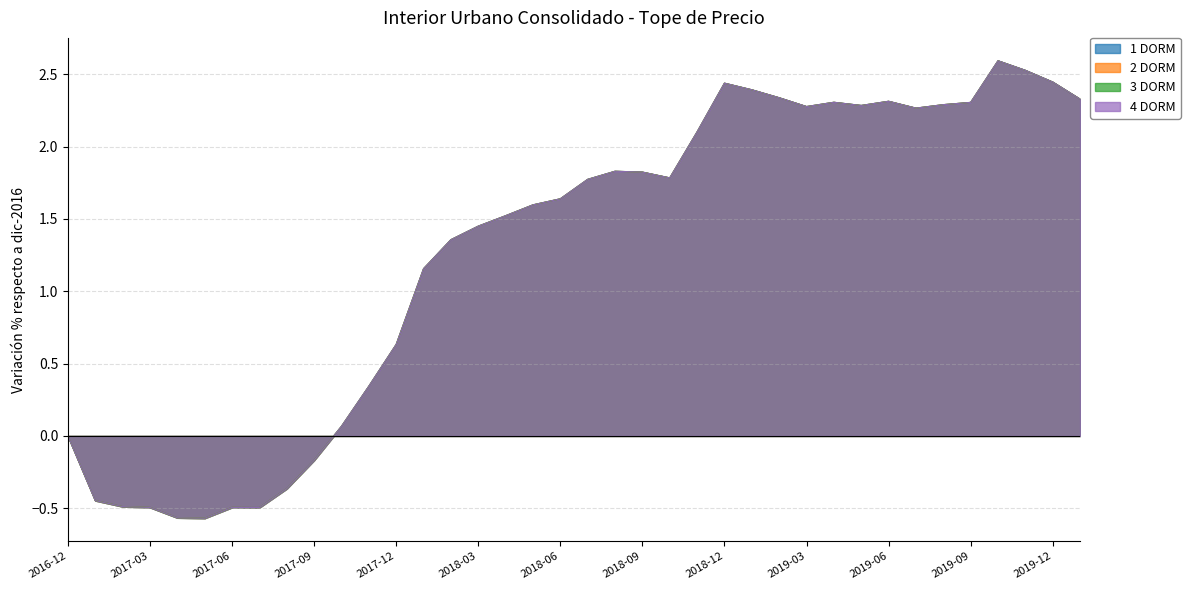

Which series has the largest total across all categories?

4 DORM